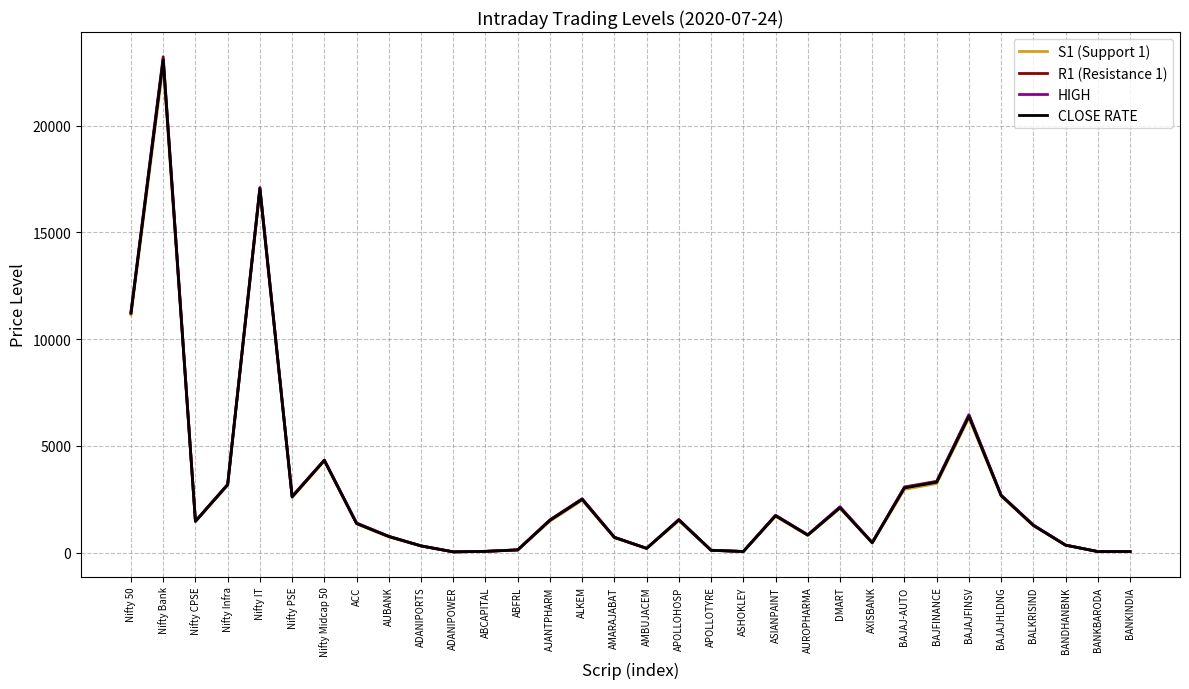

How many values in the HIGH series exceed 1472?

16